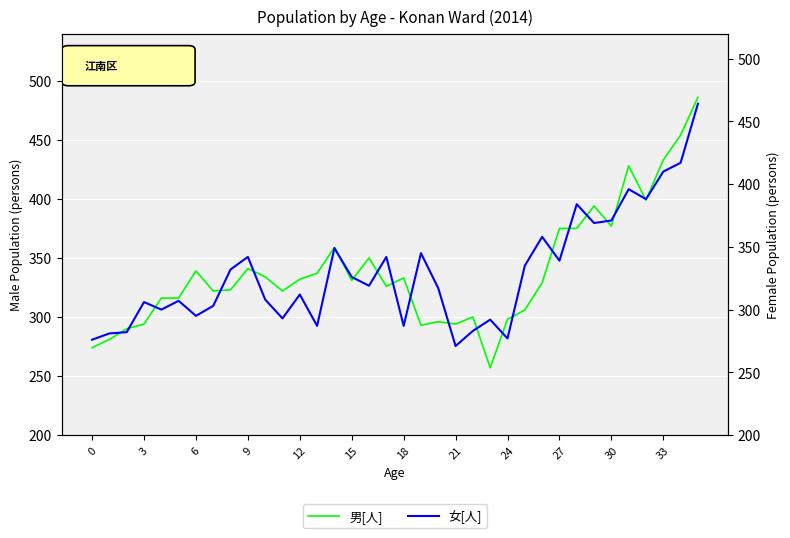

The value of 女[人] at 3 is 399. True or false?

False